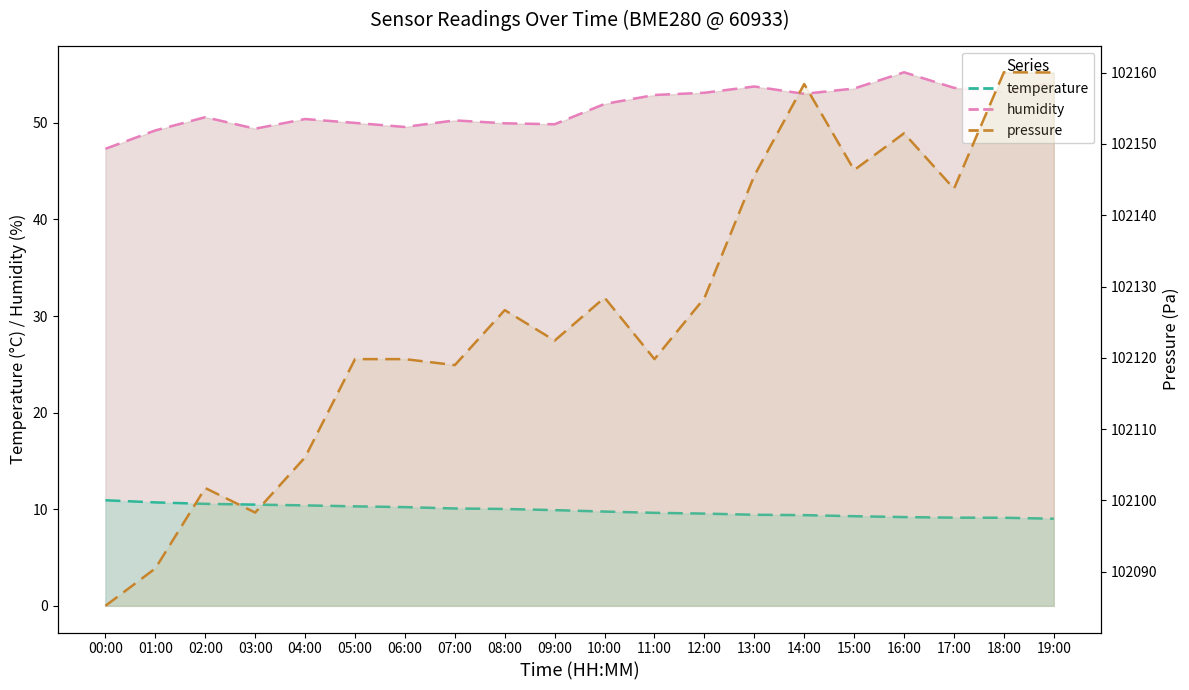

Which series has the largest range (max minus min)?

pressure_line